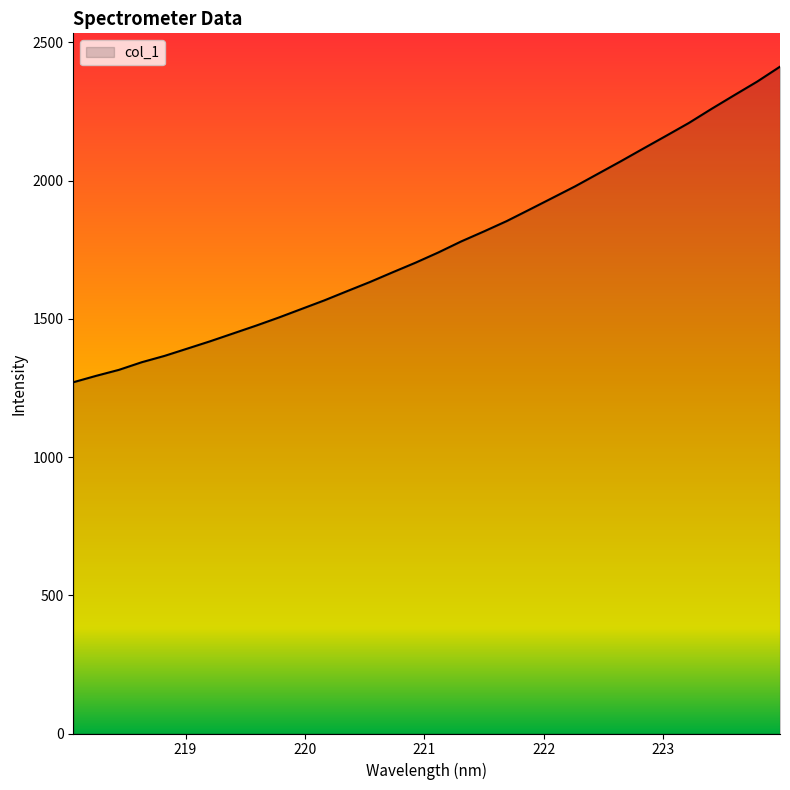

How many values exceed 1739?

16